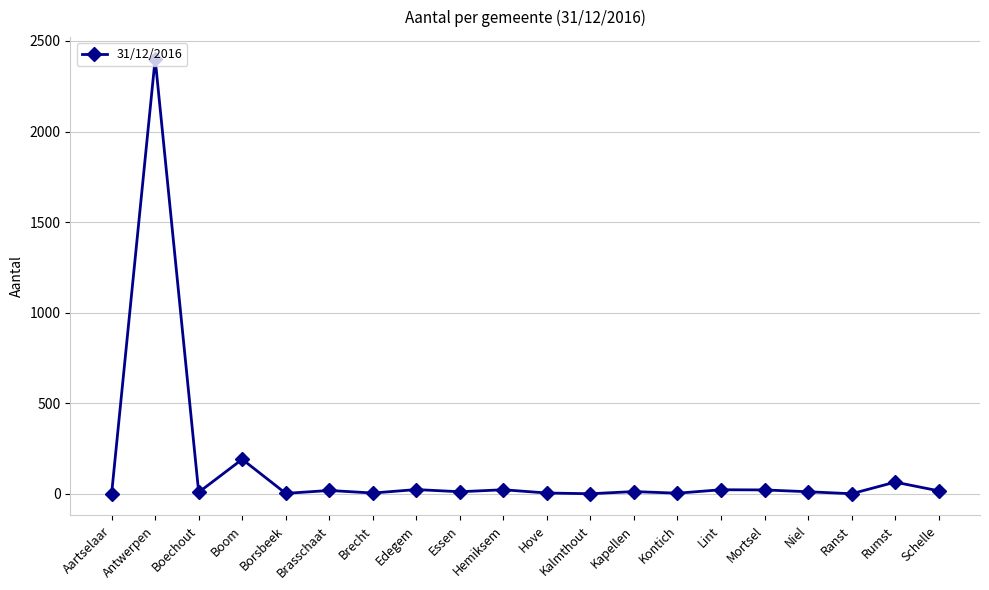

Which has a higher value, Rumst or Niel?

Rumst